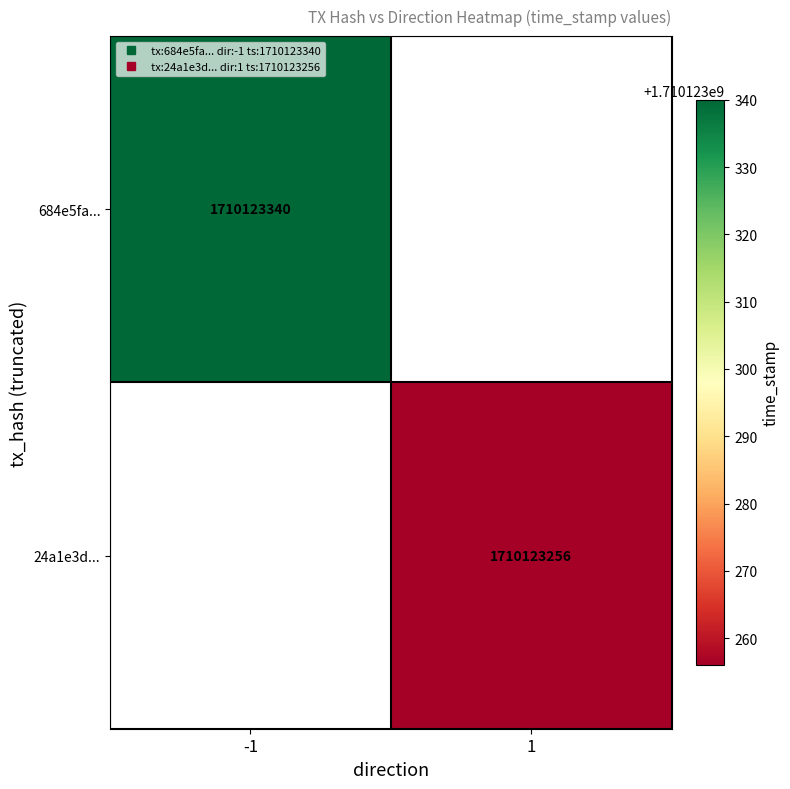

List the series in order of their peak value, lowest first.

24a1e3d948307ff5479edf2affc2165ad2276f8, 684e5fa510dbf12740545bd2ba129902a24642a